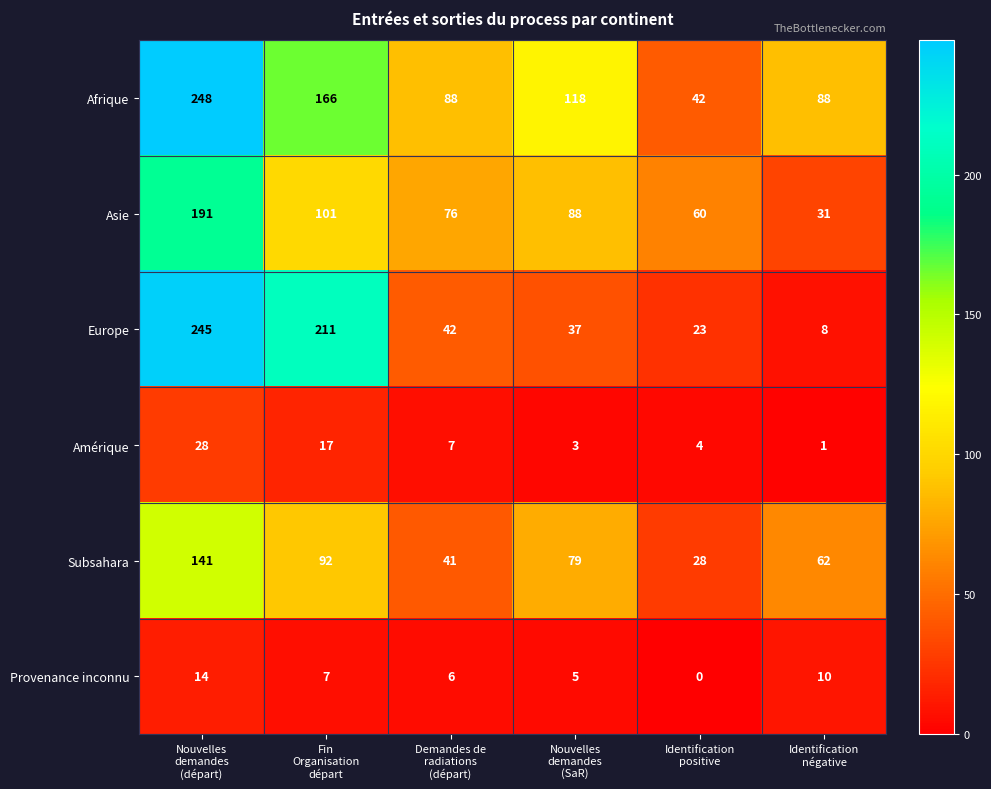

Which series has the largest range (max minus min)?

Europe